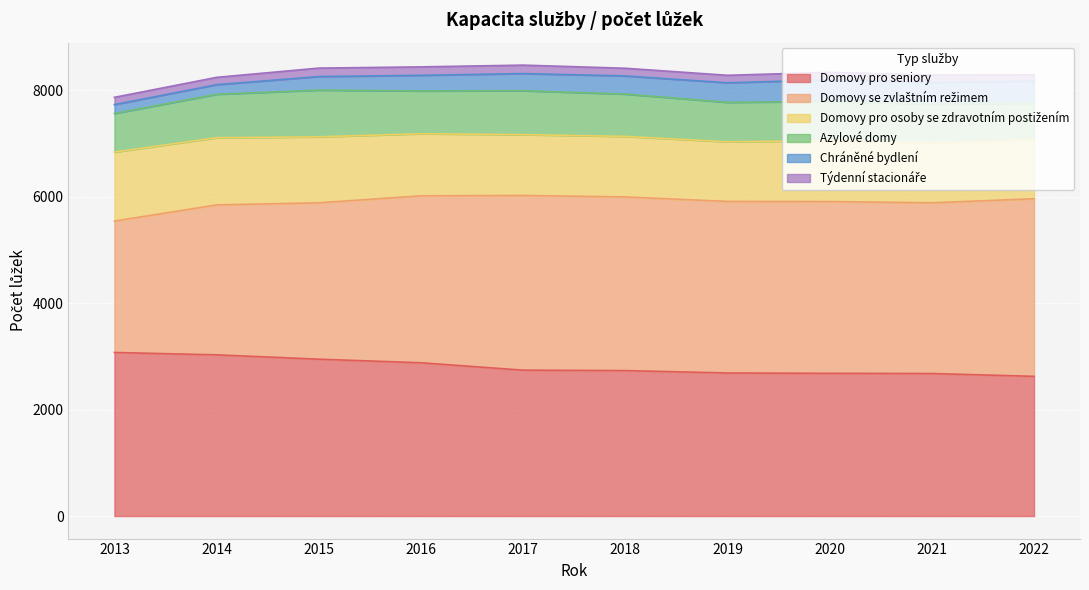

Is it true that Domovy se zvlaštním režimem equals 4204 at 2020?

False